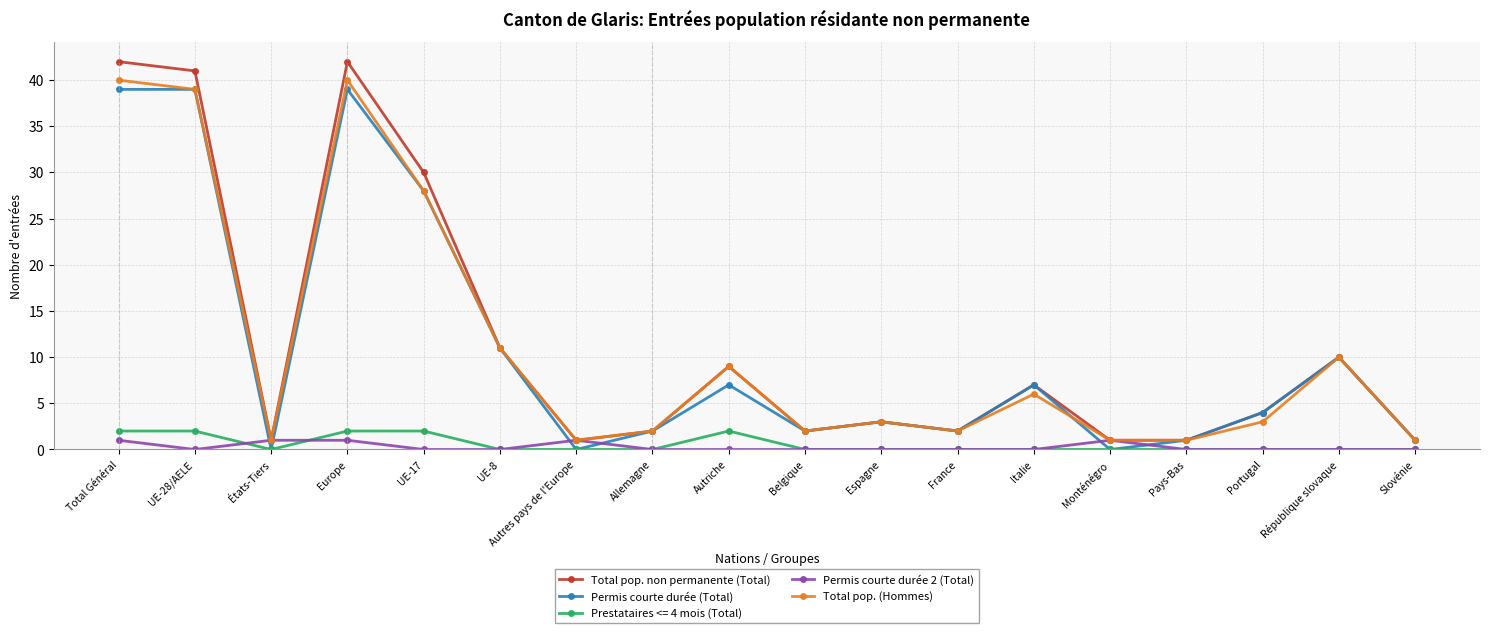

What is the difference between the highest and lowest values at République slovaque?

10